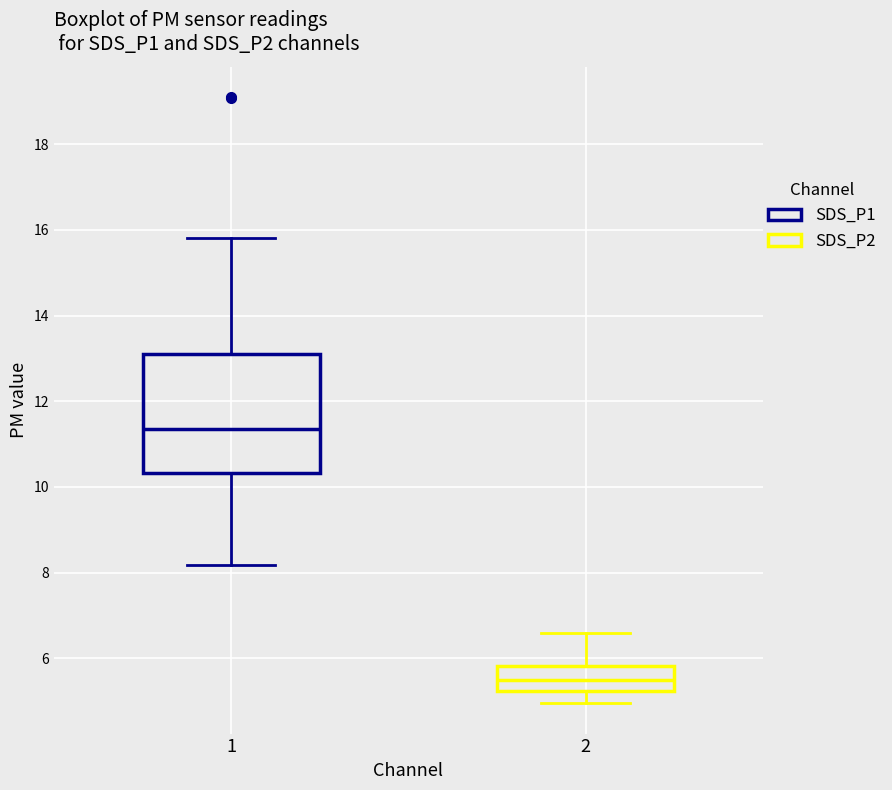

Which box is the tallest, from its lower edge to its upper edge?

1